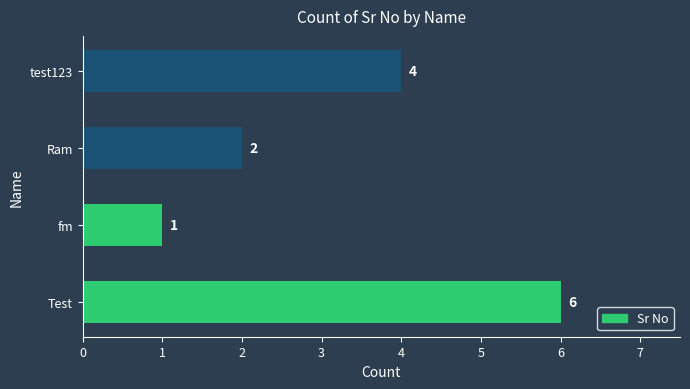

Which label corresponds to the smallest value in the chart?

fm